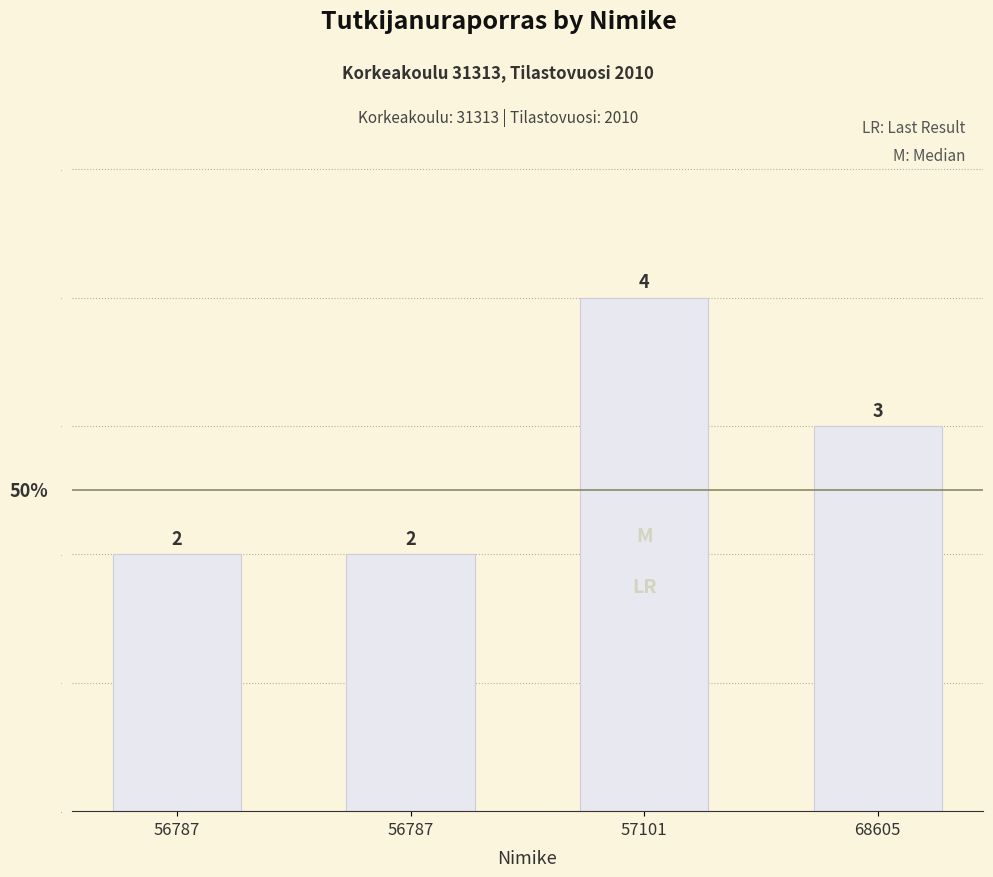

What is the value of the 3rd bar from the left?

4